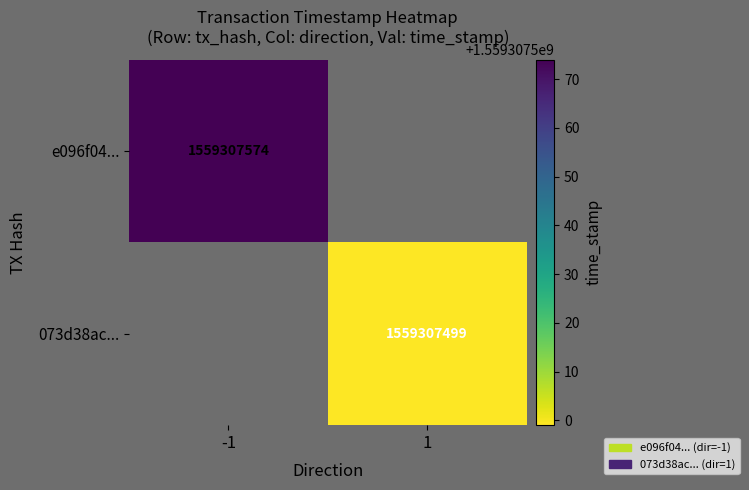

Which series has the largest total across all categories?

e096f04fa3d0d7c4b645a08068955748519b5ad